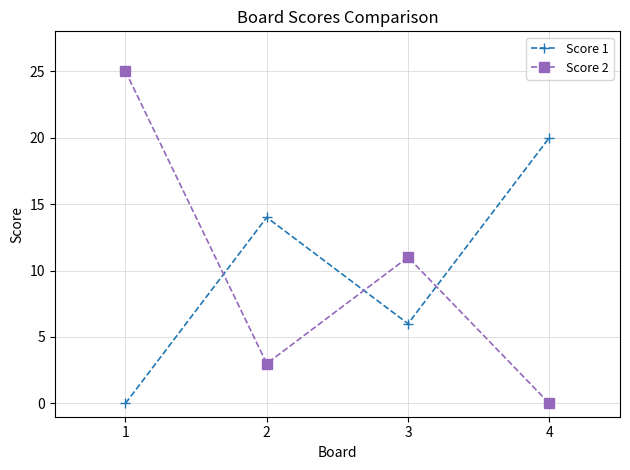

How many lines are shown in the chart?

2